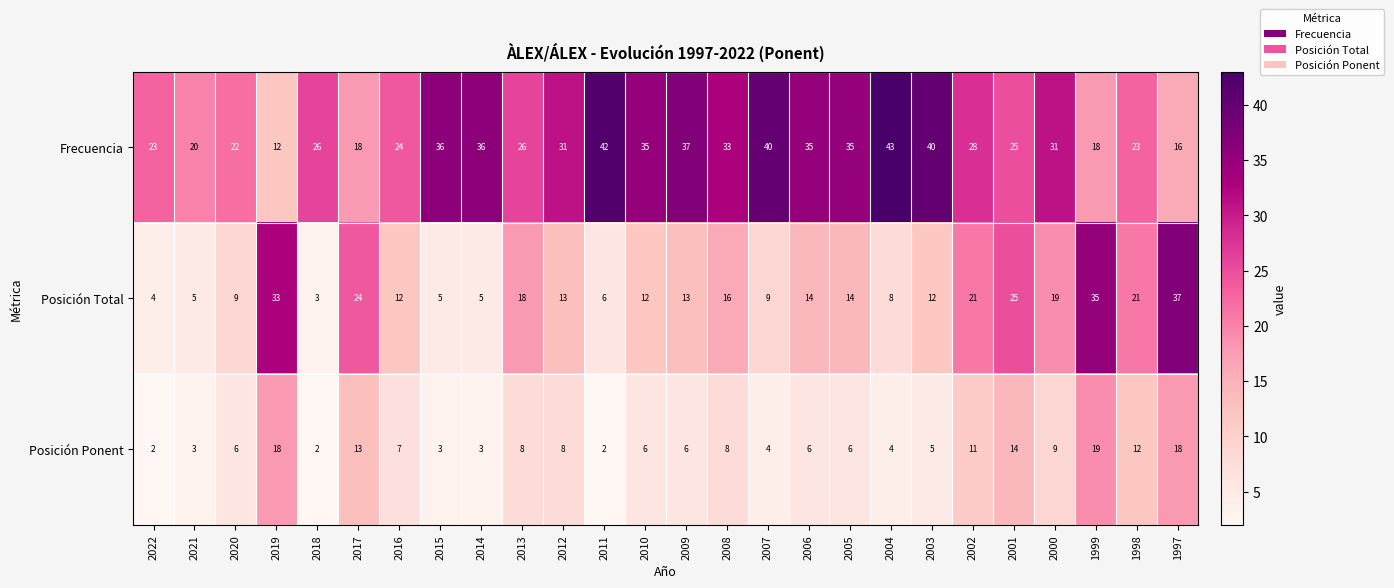

What value does the Frecuencia series have at 2008?

33